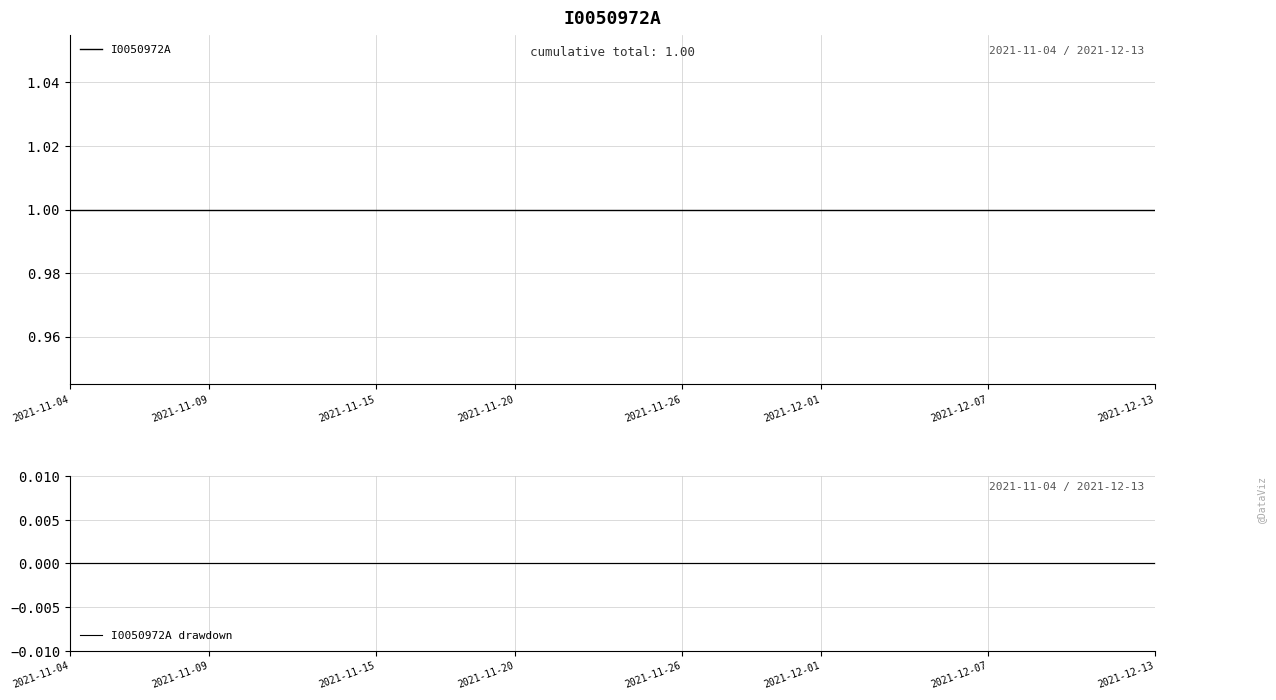

True or false: I0050972A drawdown and I0050972A intersect in this chart.

False